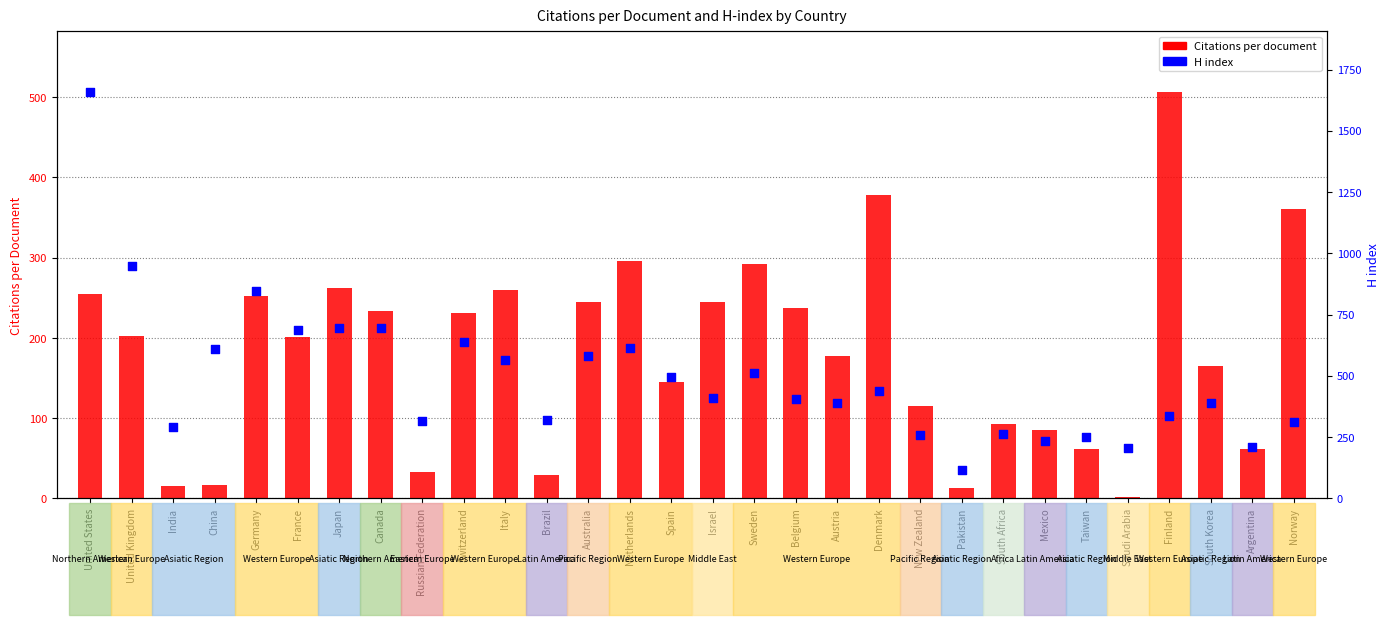

At which category is the sum across all series the highest?

United States